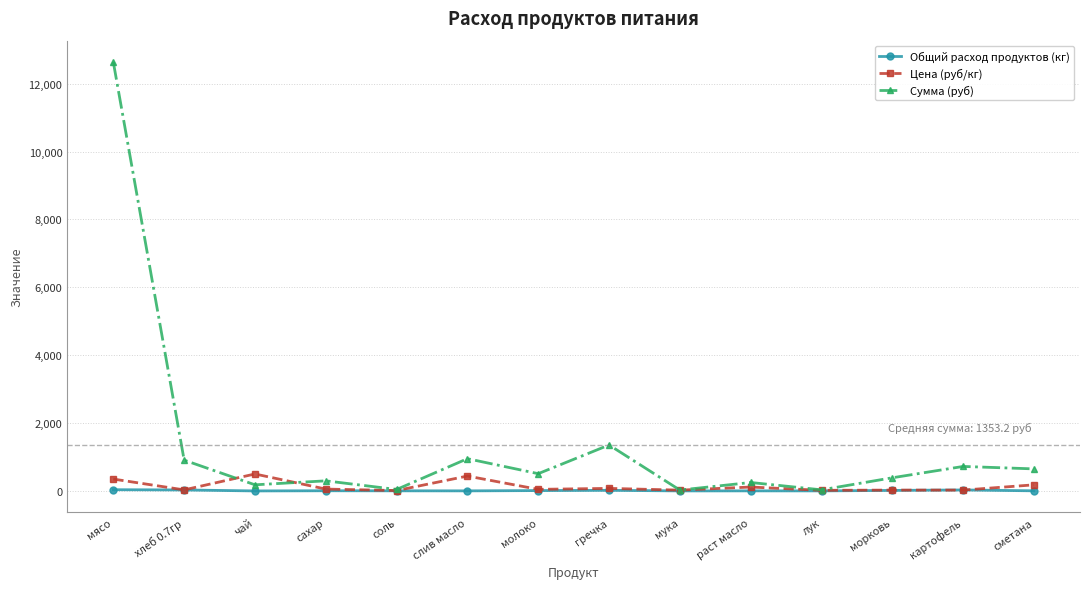

What is the label of the 1st point from the left?

мясо